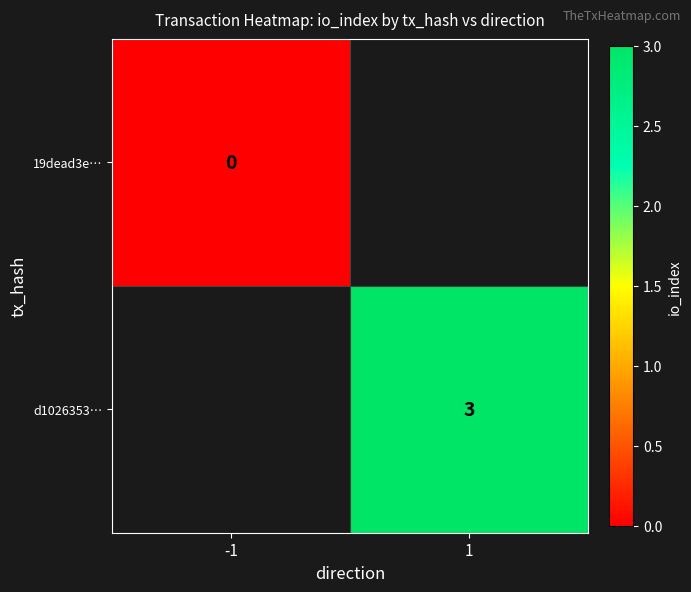

What is the greatest value displayed?

3.0